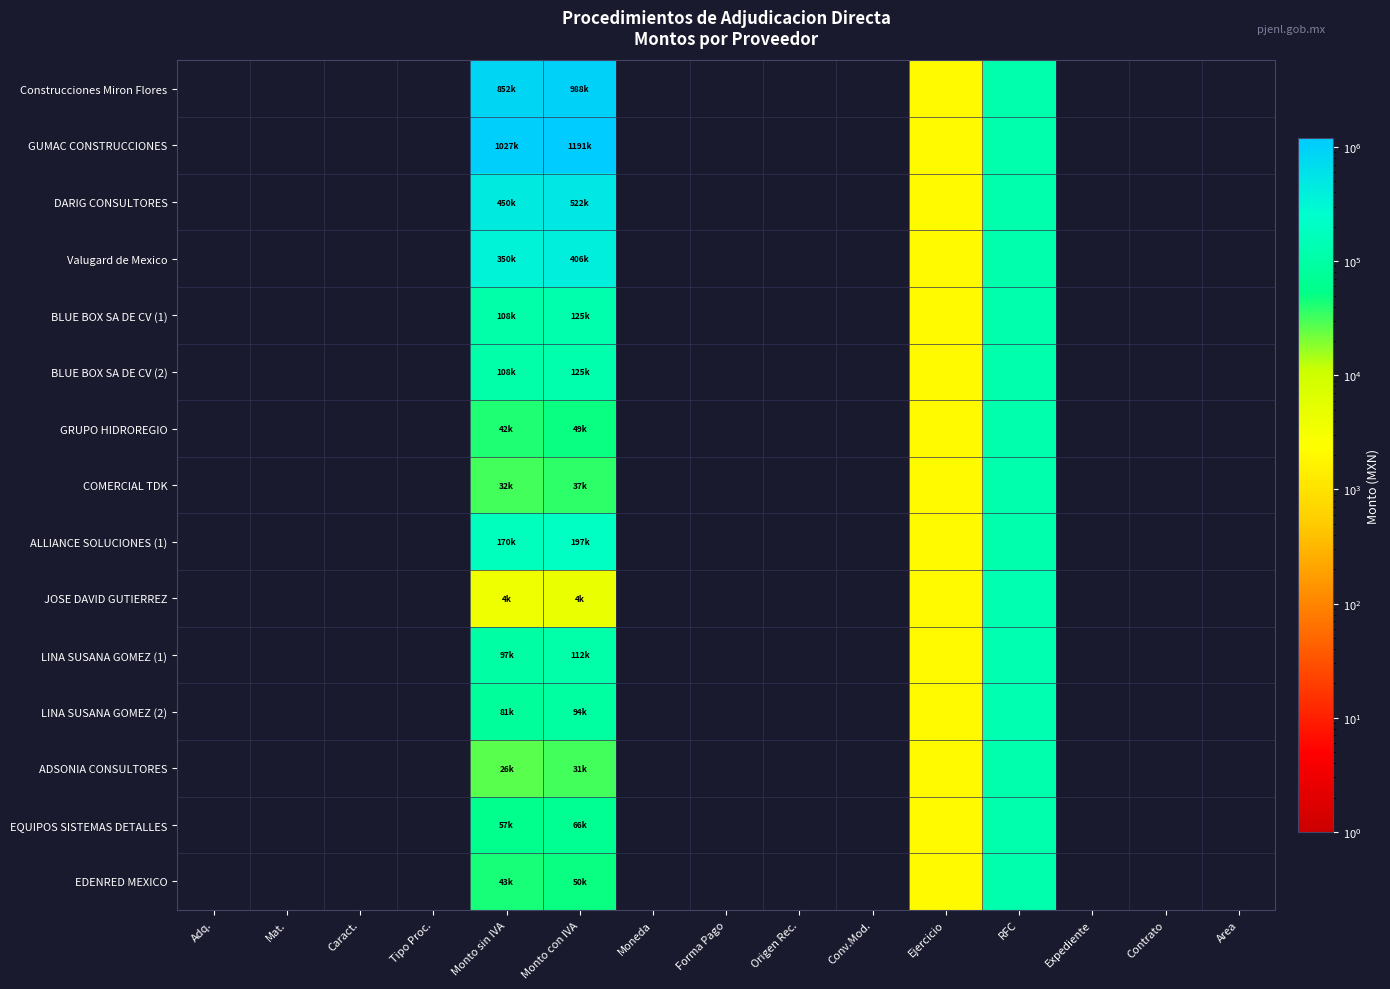

What is the smallest value displayed?

2022.0